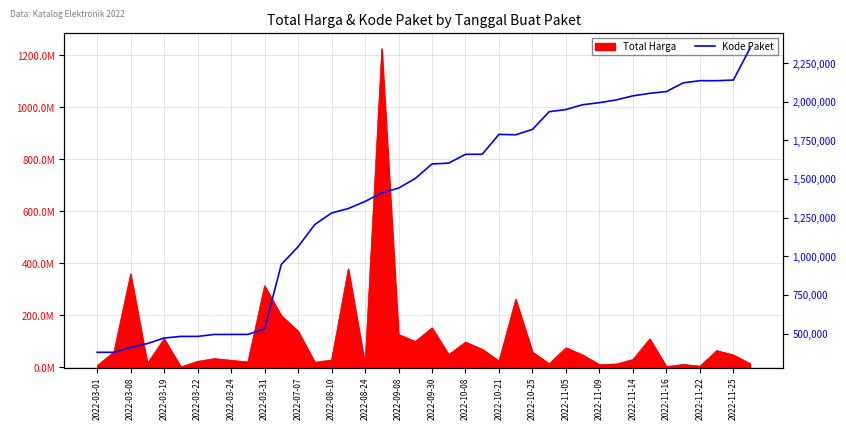

Is it true that the value at 35 is 2121450?

True